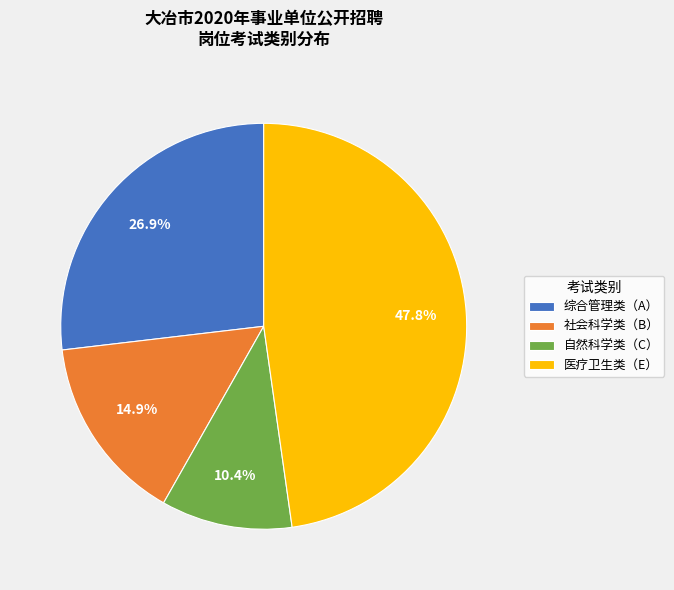

To the nearest percent, what is the difference between the largest and smallest slice percentages?

37%